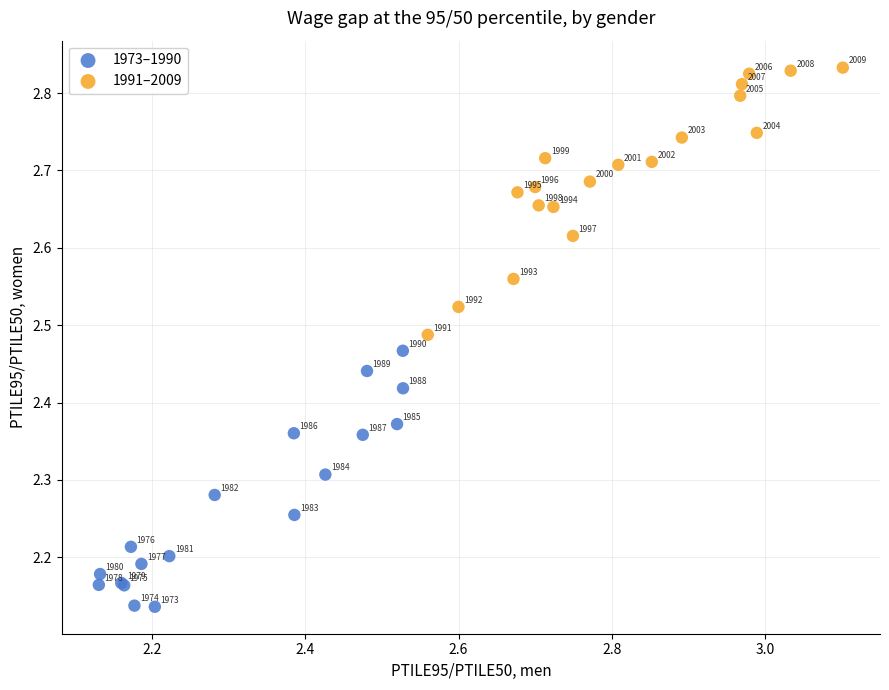

Which series has the widest spread of Y values?

1991–2009